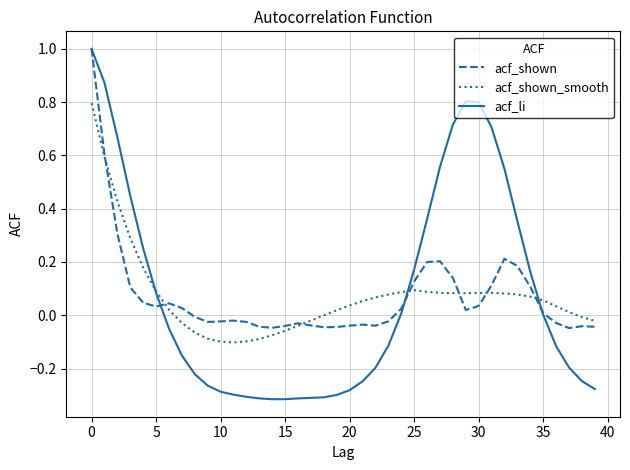

Which series has the widest spread of values?

acf_li